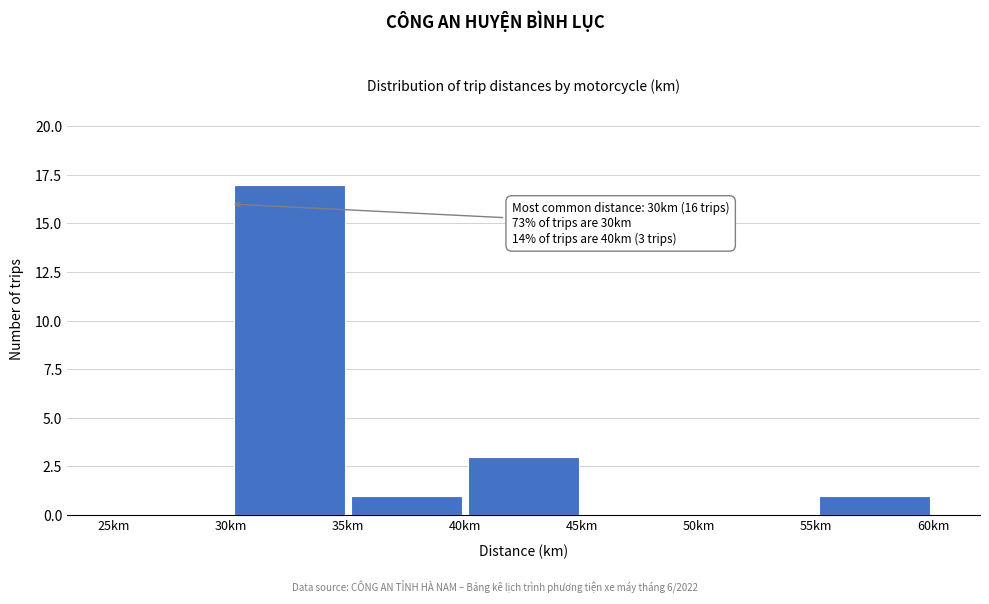

Which range on the x-axis has the tallest bar?

30 to 35